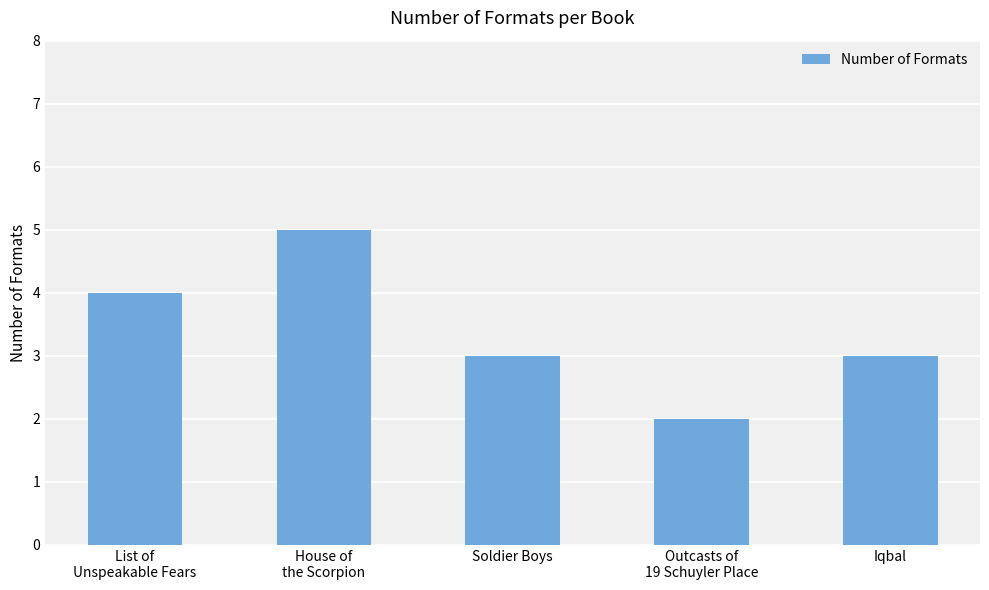

Between List of
Unspeakable Fears and Outcasts of
19 Schuyler Place, which is larger?

List of
Unspeakable Fears